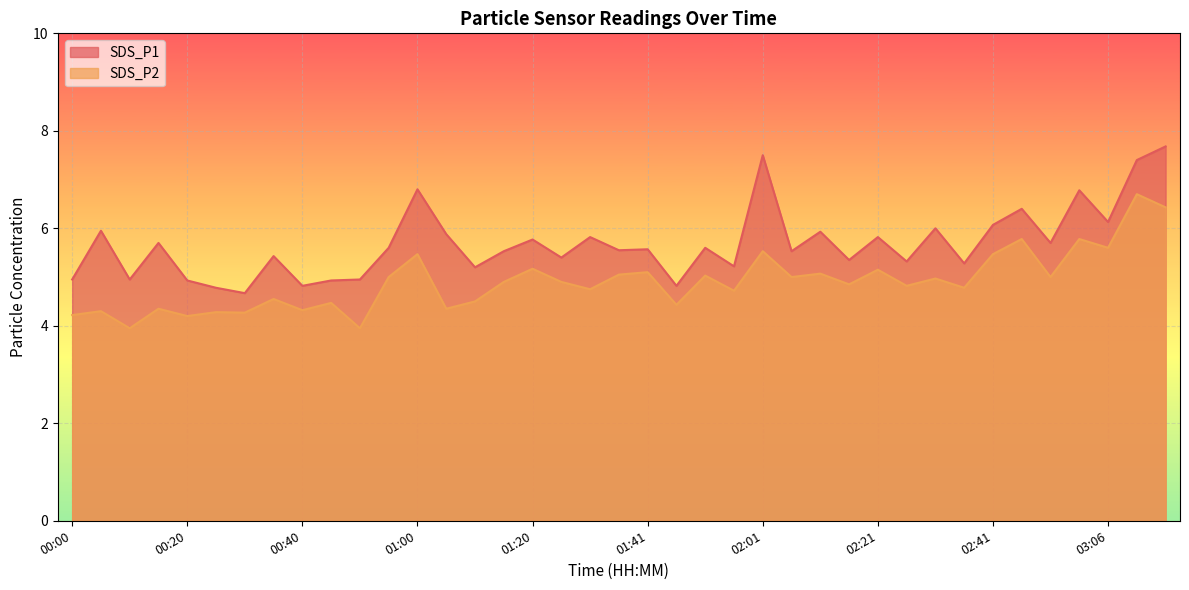

How many series are shown in this chart?

2